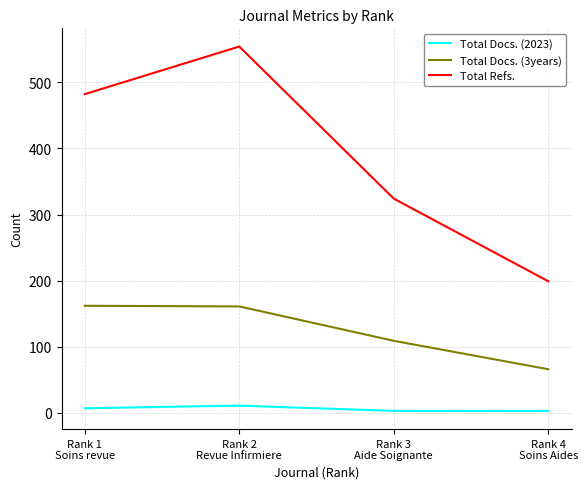

True or false: Total Docs. (2023) and Total Docs. (3years) cross at least once.

False